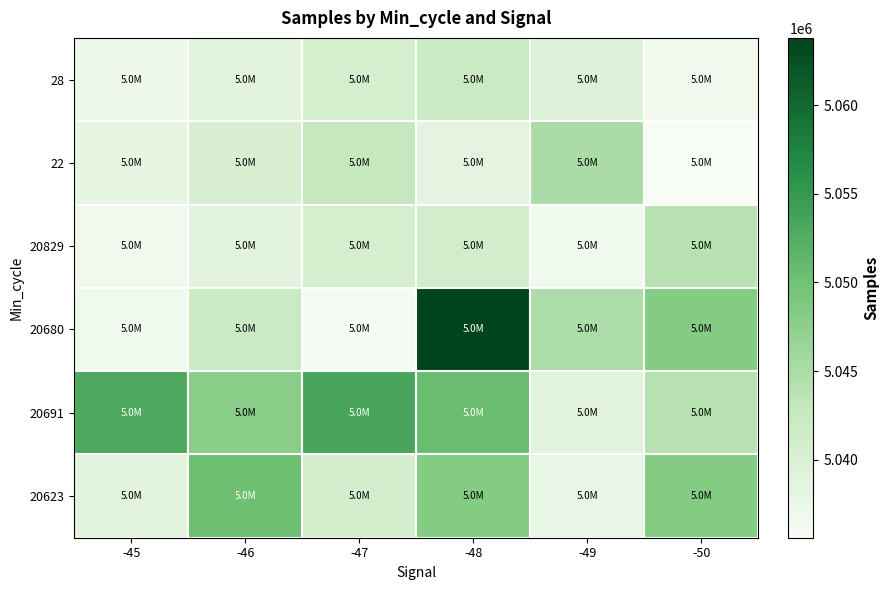

At how many categories does at least one series exceed 5057065?

1